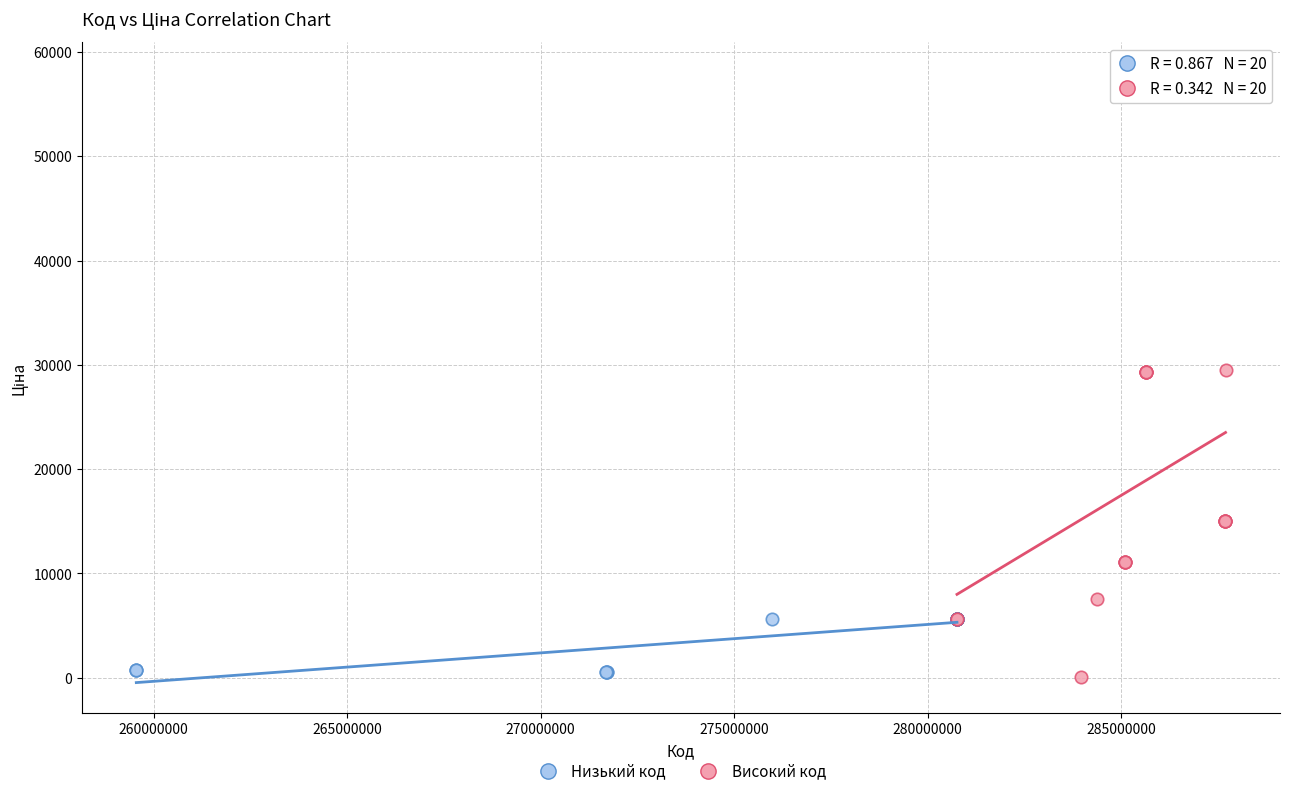

Which series reaches the maximum Y coordinate?

Високий код